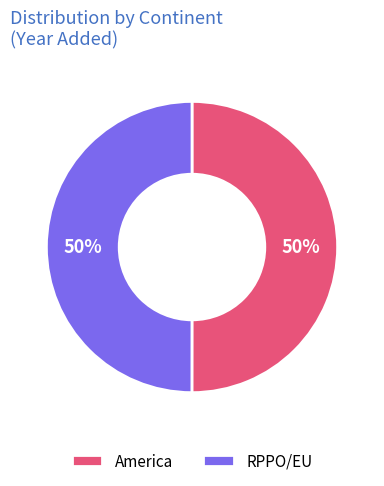

Is it true that America is 35% of the pie?

False